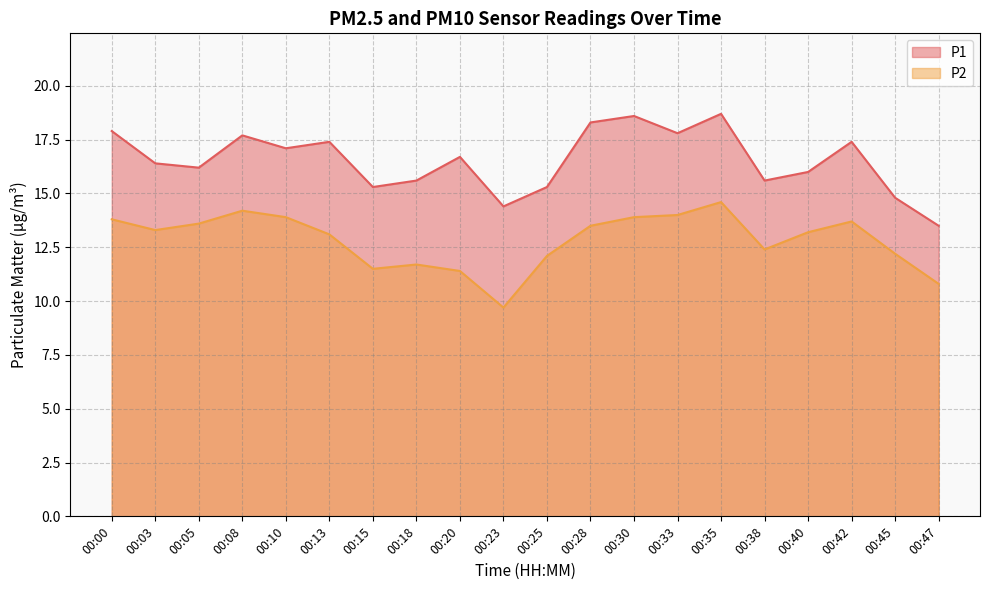

What is the value of the P1 point at the 20th from the left?

13.5